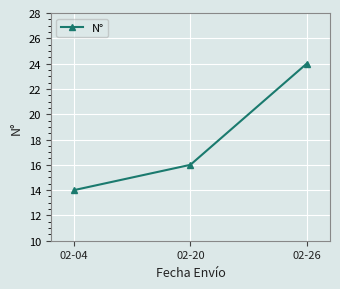

The chart shows a value of 5 at 02-04. True or false?

False